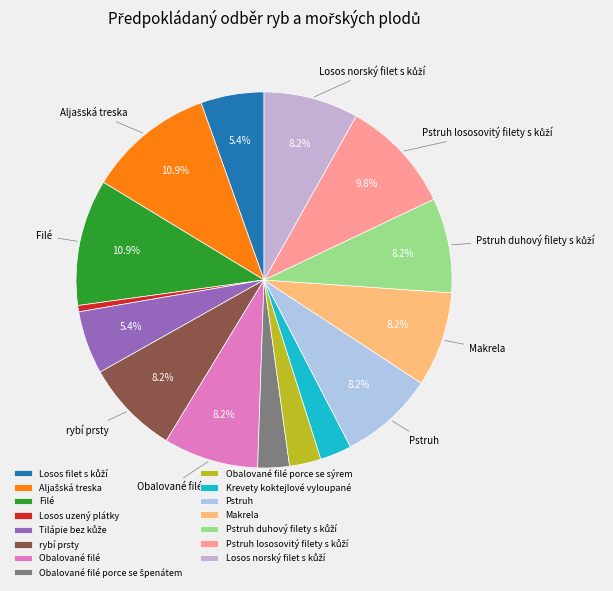

Which category has the biggest portion of the pie?

Aljašská treska